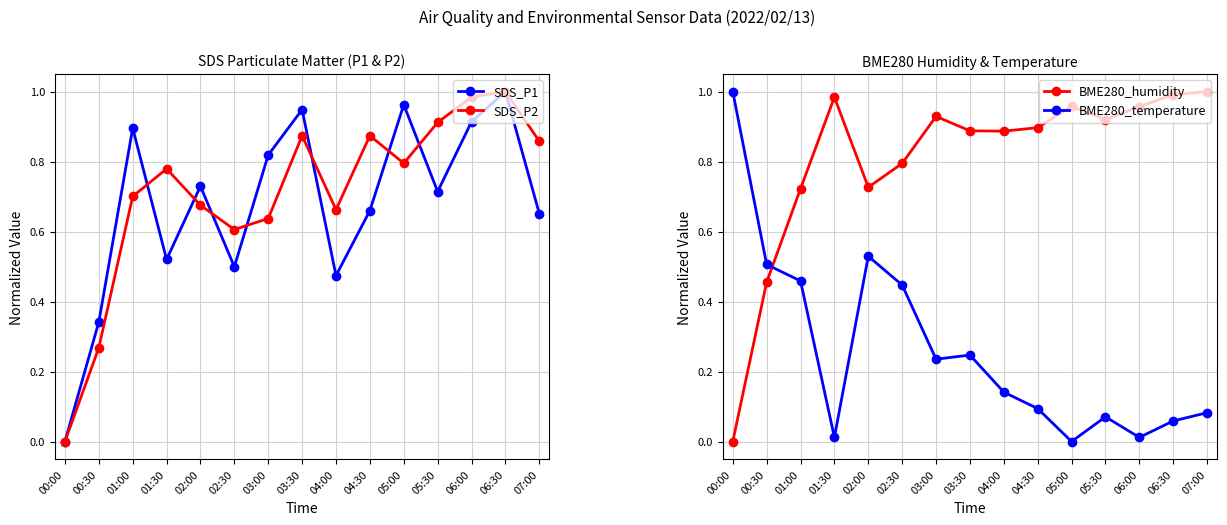

What is the difference between the maximum and minimum values in the SDS_P2 series?

1.0